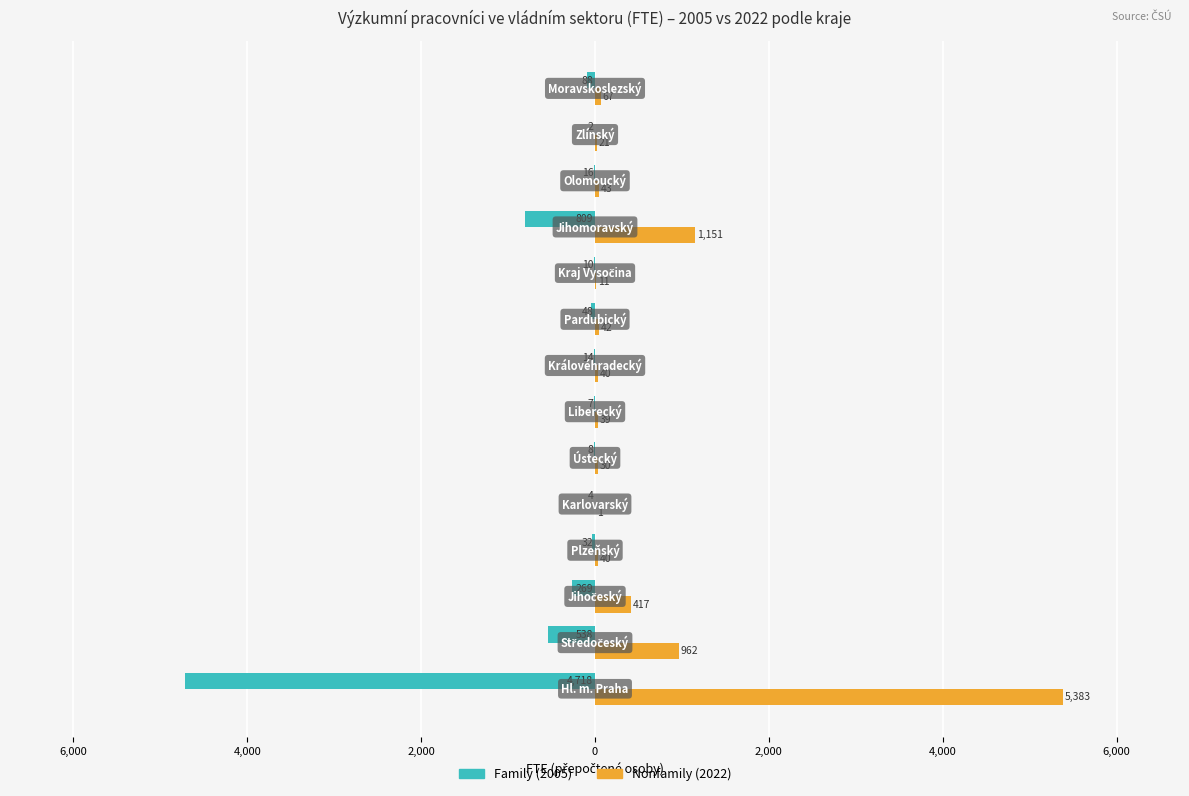

List the series in order of their peak value, lowest first.

Family (2005), Nonfamily (2022)